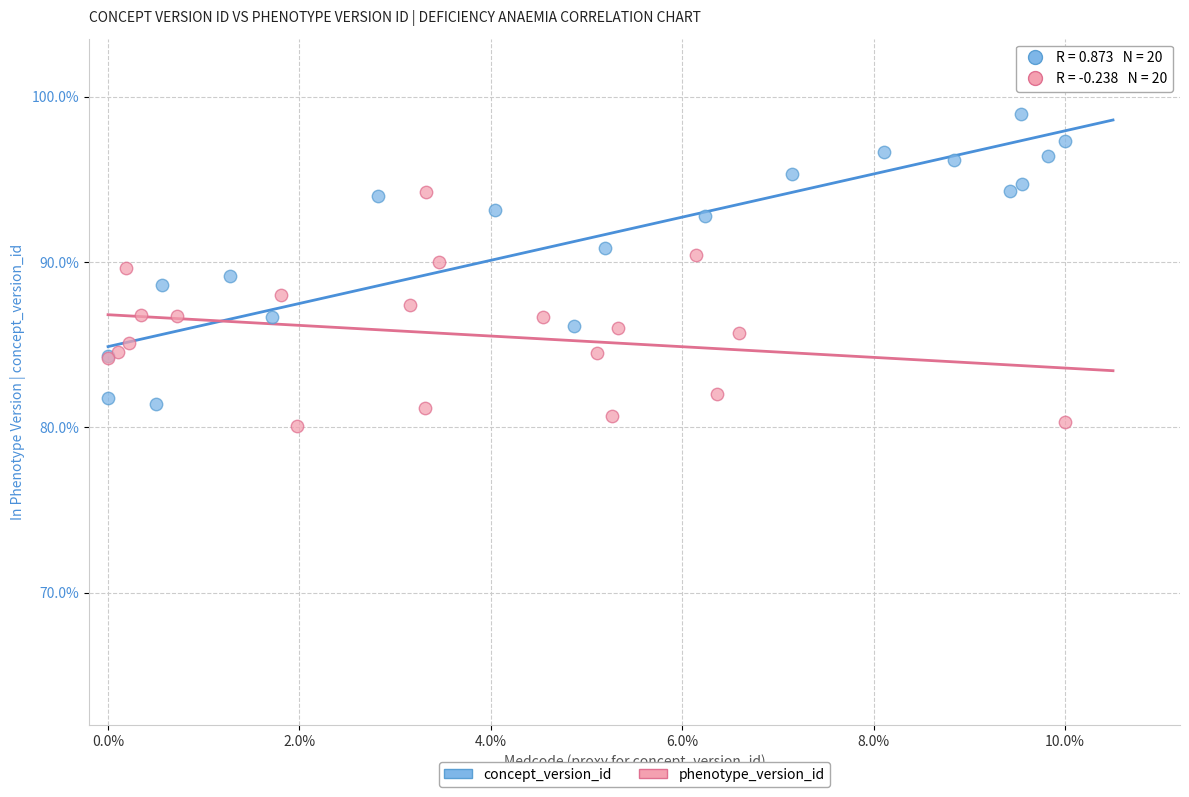

Which series contains the lowest Y value?

phenotype_version_id